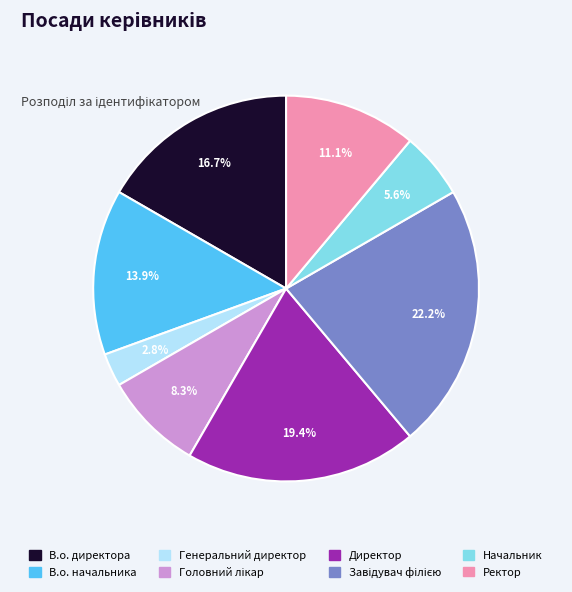

To the nearest percent, what is the difference between the largest and smallest slice percentages?

19%